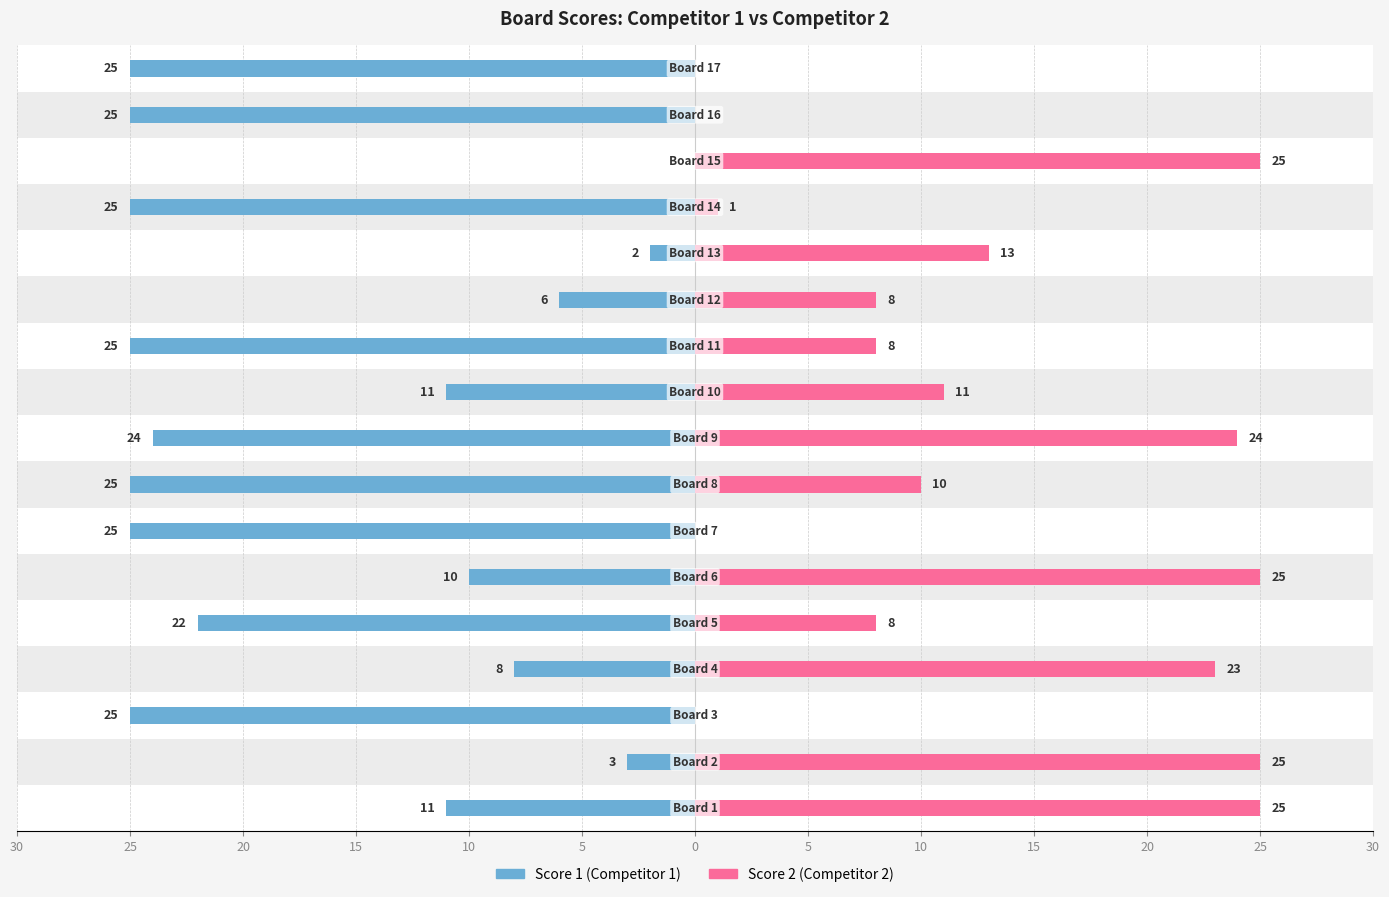

What is the average value of the Score 2 series?

12